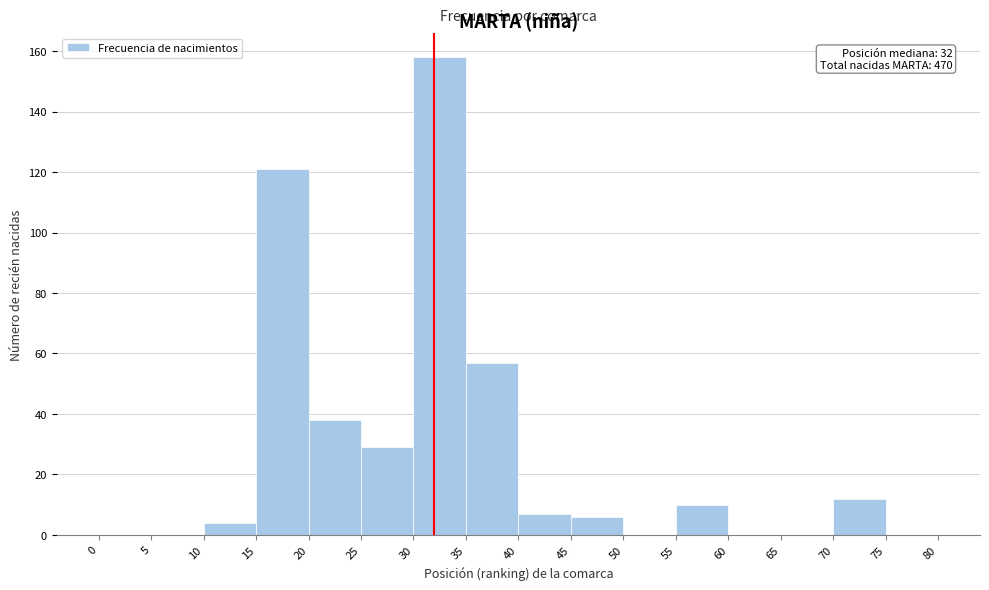

Which range on the x-axis has the tallest bar?

30 to 35